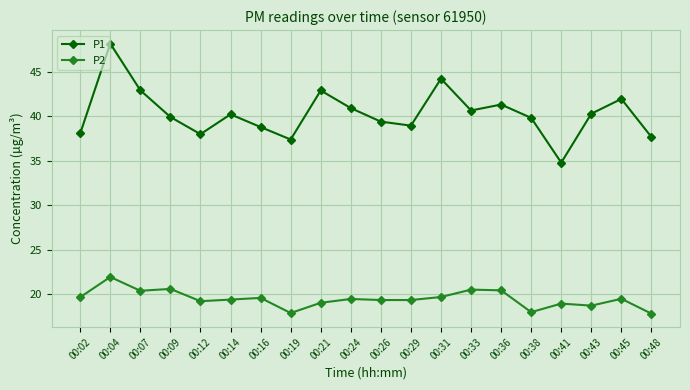

At which category does the chart reach its peak across all series?

00:04